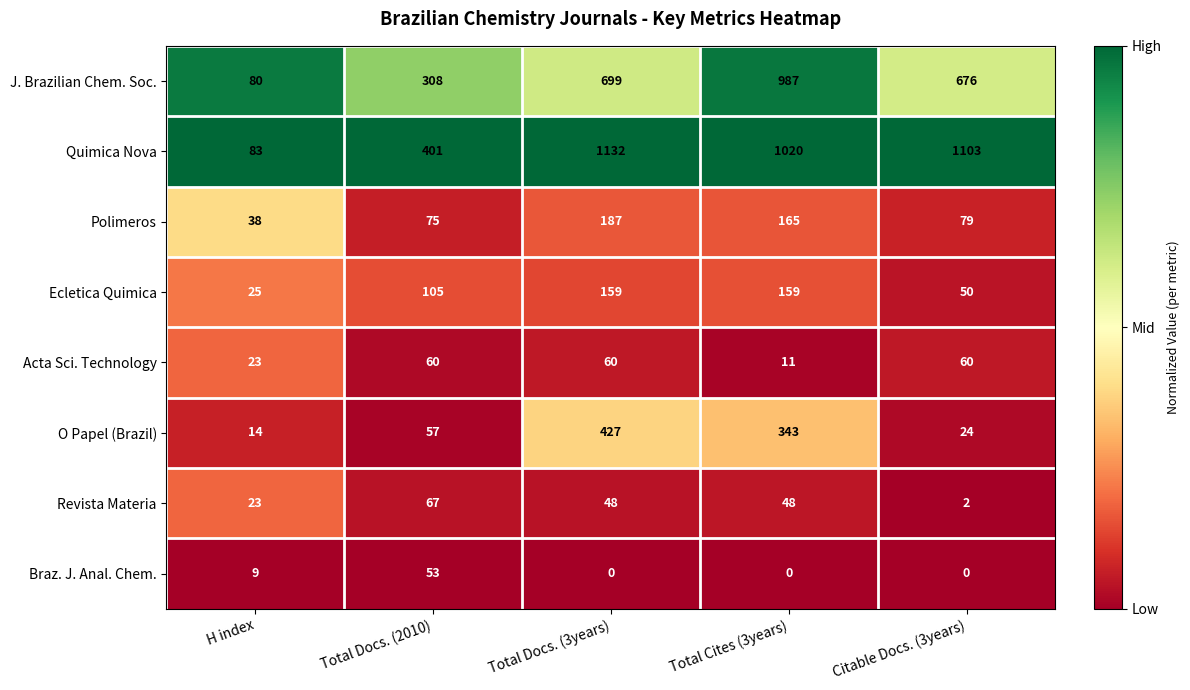

How many data points does each series have?

5